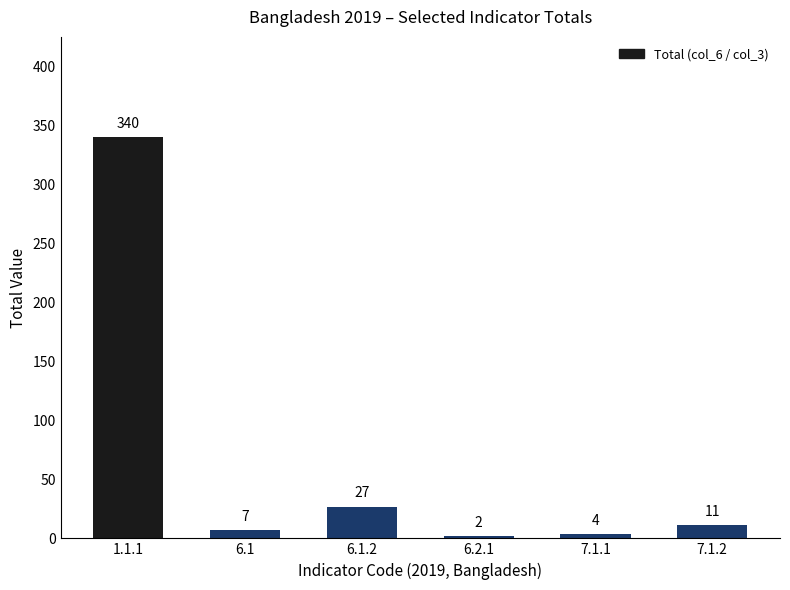

List the labels in order of value, largest first.

1.1.1, 6.1.2, 7.1.2, 6.1, 7.1.1, 6.2.1